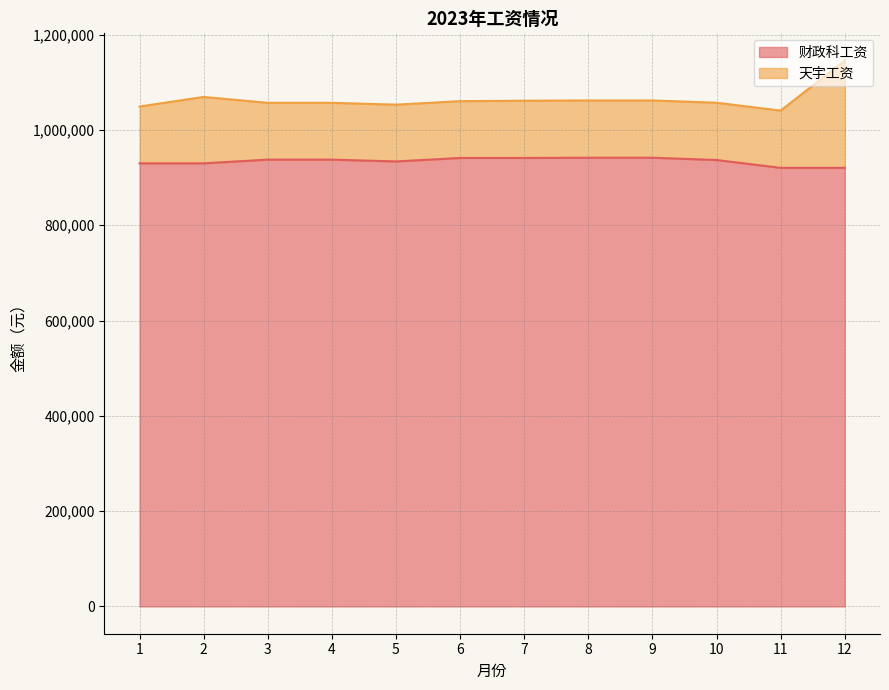

True or false: the data has more than 0 interior local peaks.

False